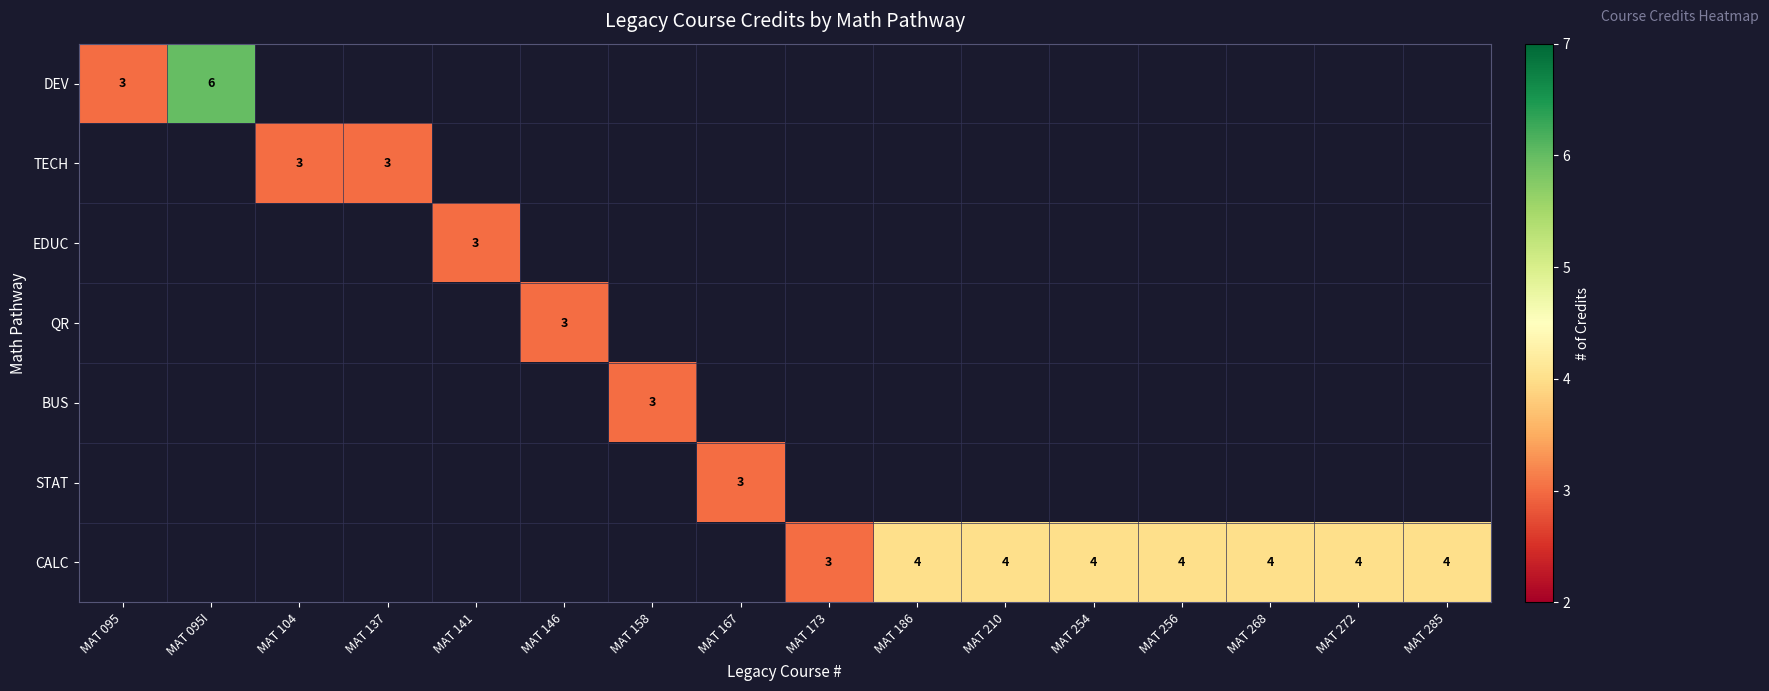

True or false: QR has a value of 3 at MAT 146.

True